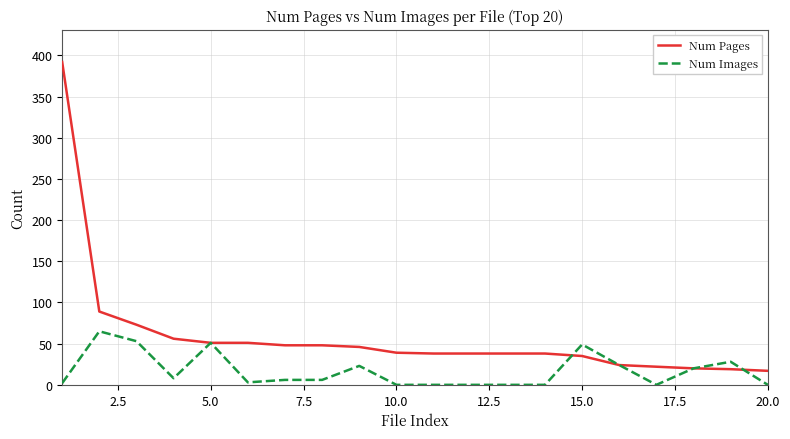

What is the highest value of the Num Images series?

65